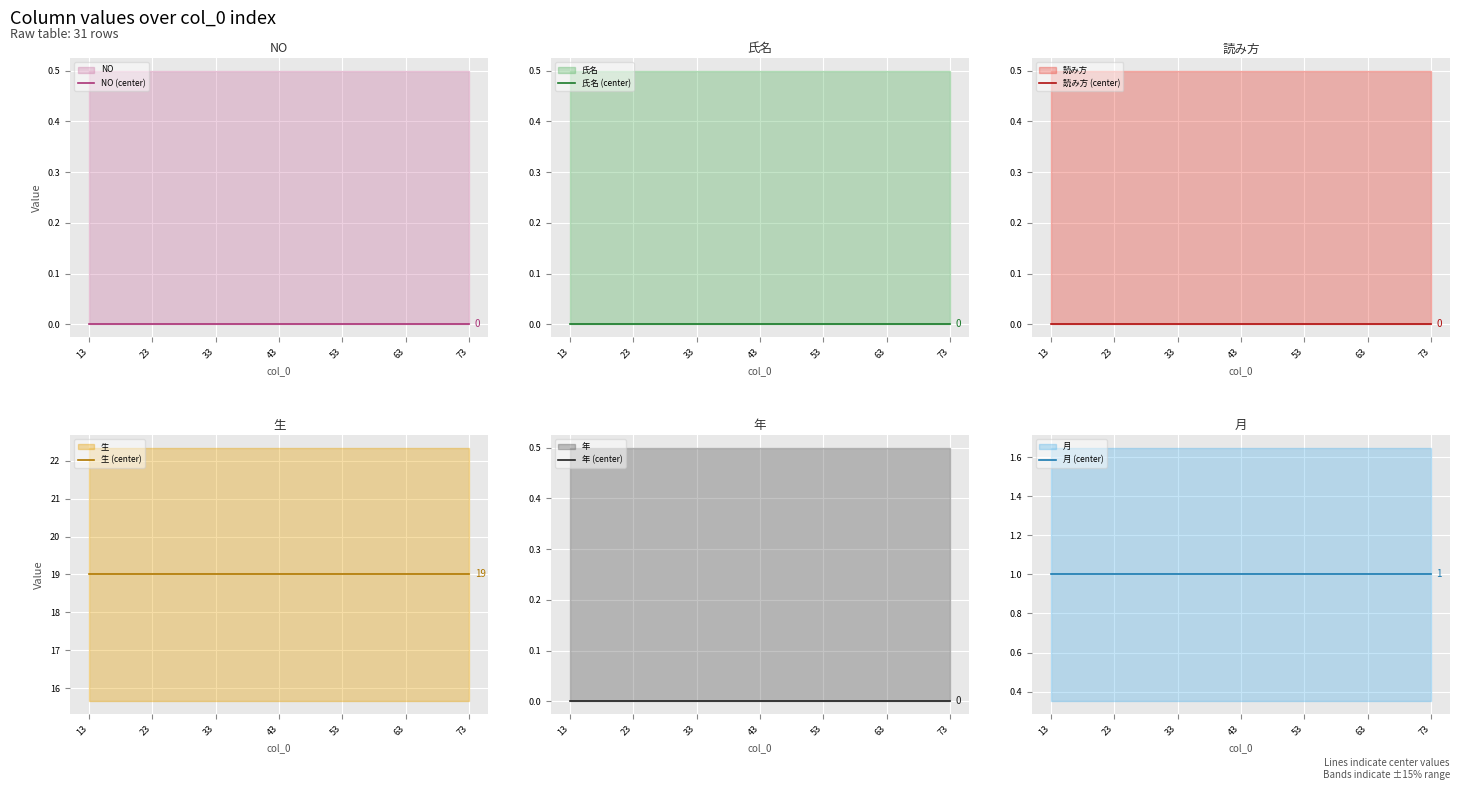

At which category is the sum across all series the highest?

13